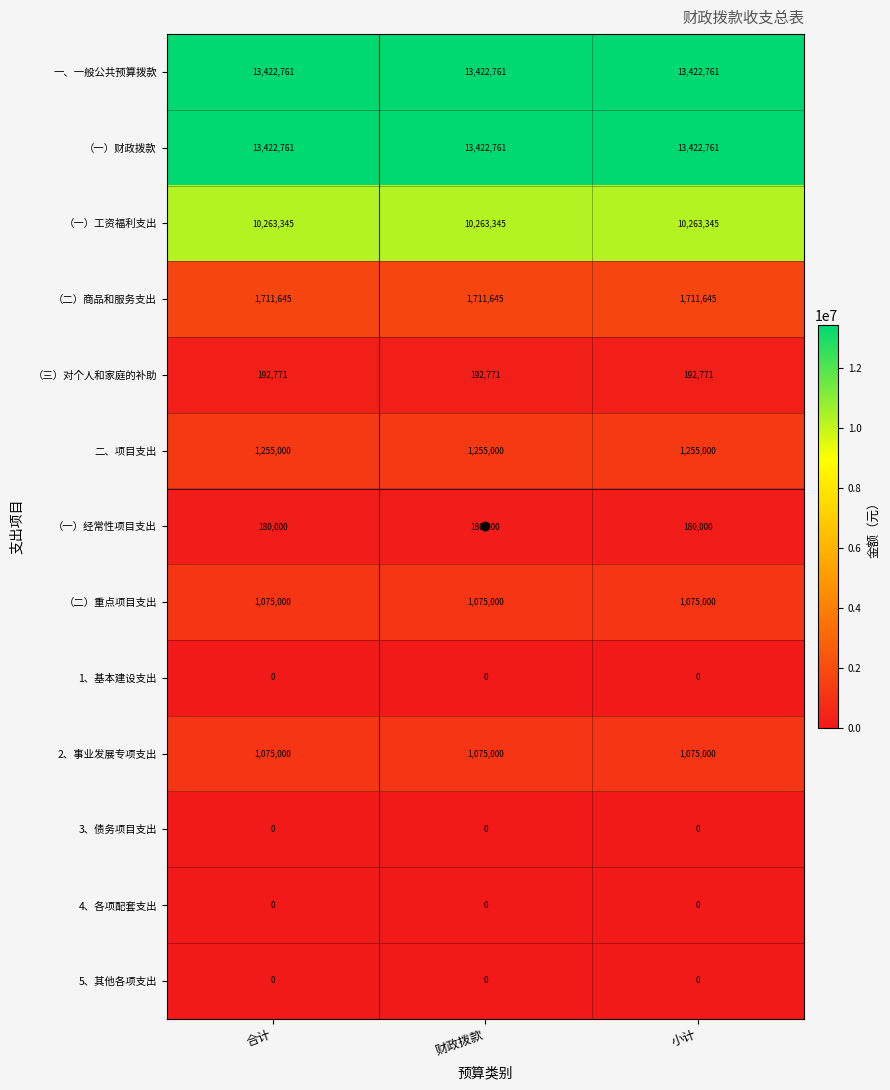

At how many categories does at least one series exceed 13006116?

3